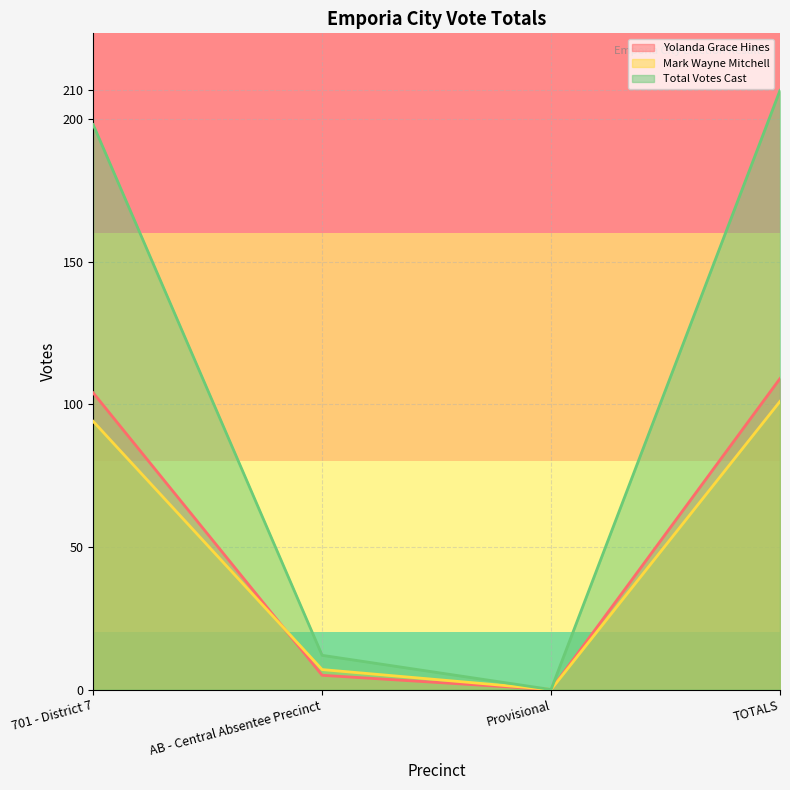

What position from the right is Provisional?

2